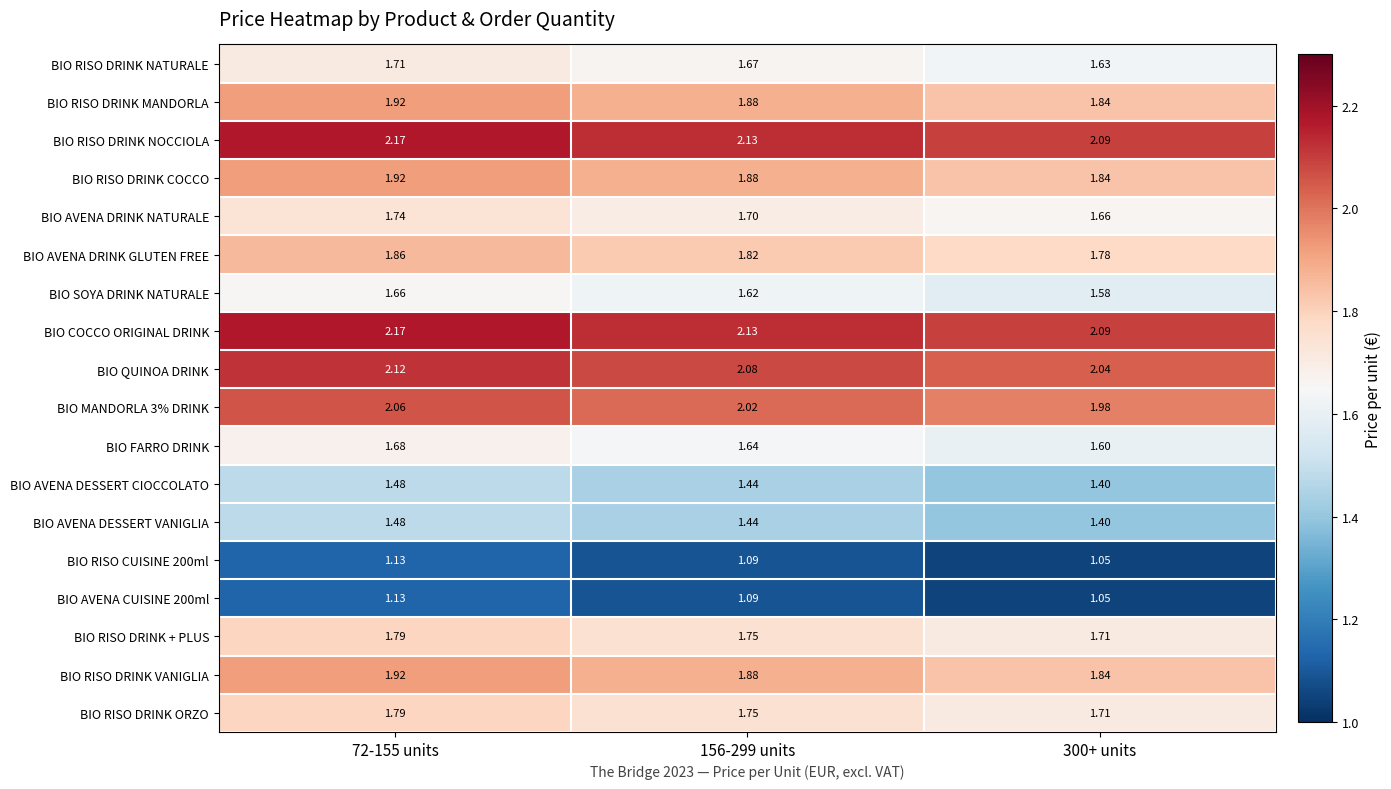

Is the value of BIO SOYA DRINK NATURALE at 72-155 units greater than the value of BIO AVENA DESSERT CIOCCOLATO at 72-155 units?

Yes